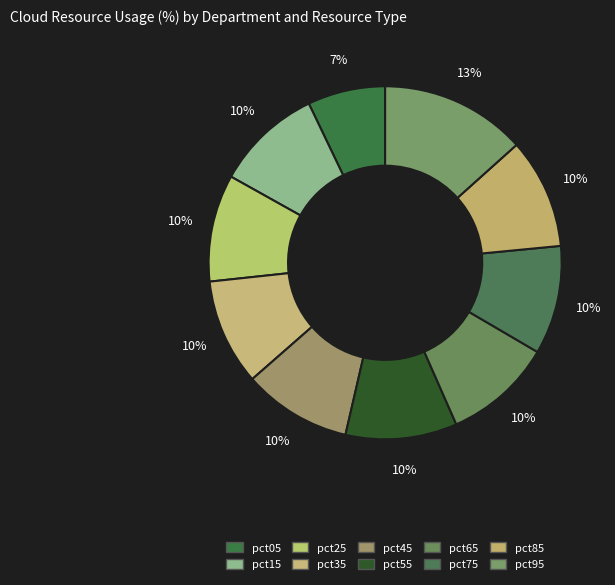

Is there a majority slice in this chart?

No